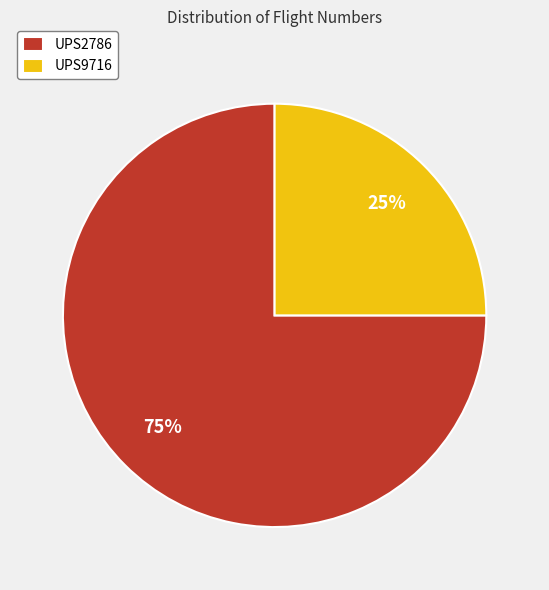

Is UPS2786 the majority of the pie?

Yes